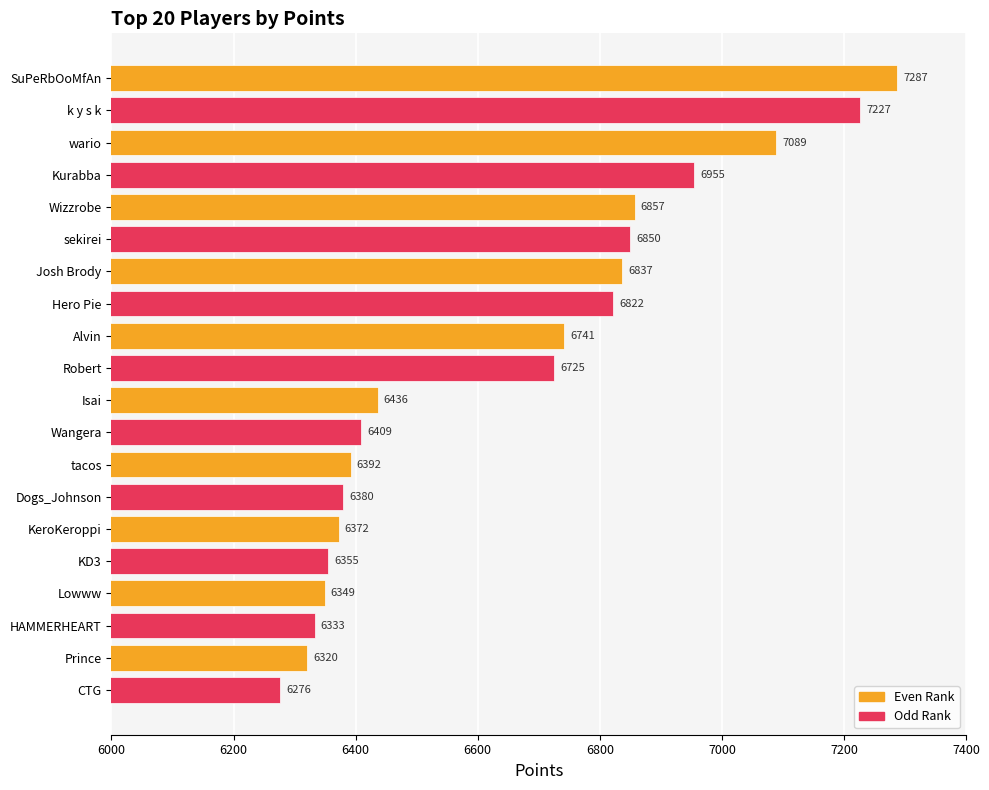

True or false: the data shows 7287 at SuPeRbOoMfAn.

True